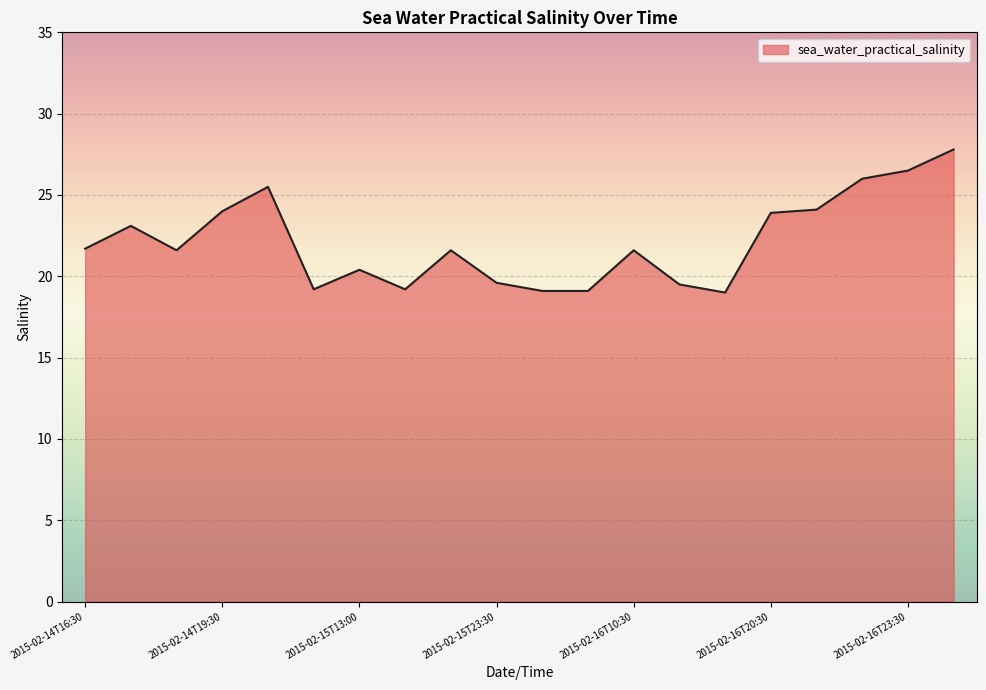

What is the maximum value shown in the chart?

27.8